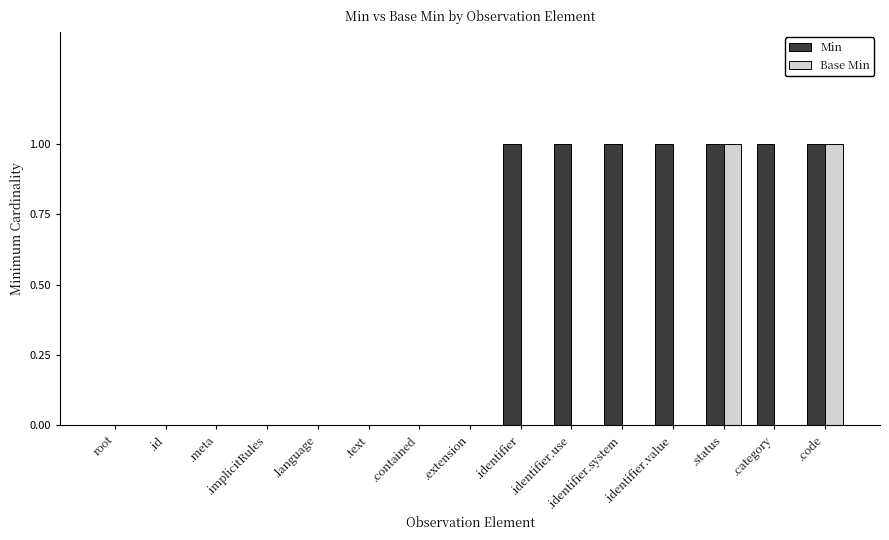

Reading left to right, extract all data points from this chart.

Min: 0	0	0	0	0	0	0	0	1	1	1	1	1	1	1
Base Min: 0	0	0	0	0	0	0	0	0	0	0	0	1	0	1